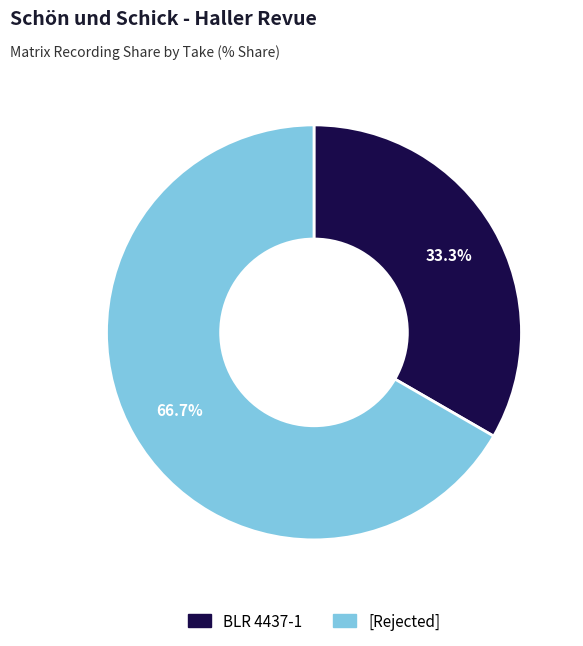

How many slices are in this pie chart?

2